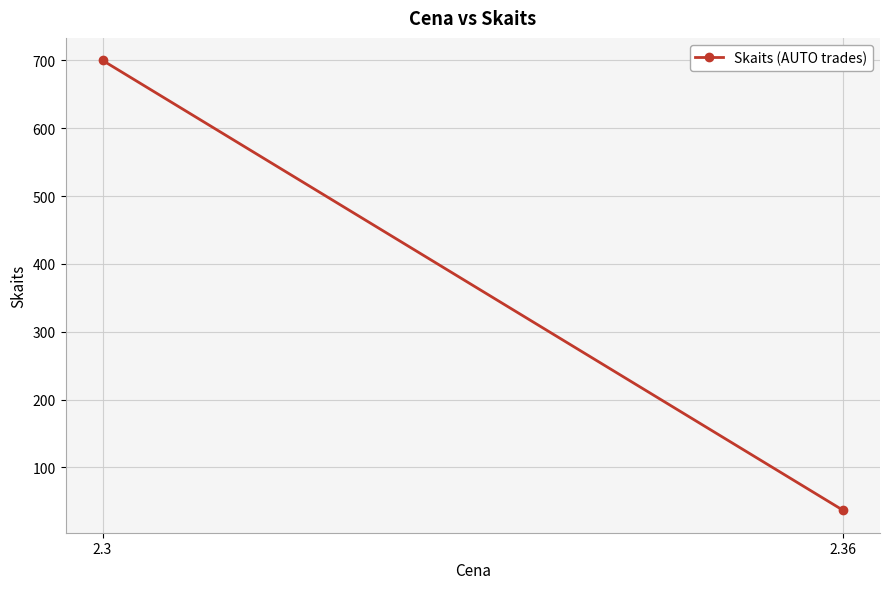

How many values are between 37 and 700?

2